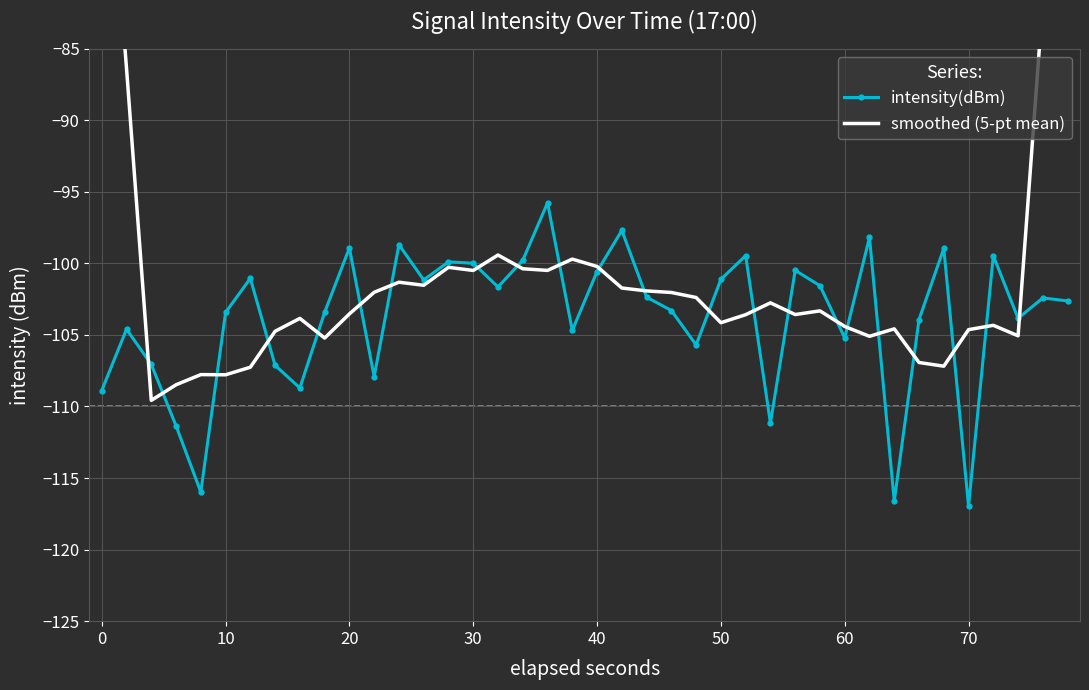

How many interior local peaks does the smoothed (5-pt mean) series have?

10